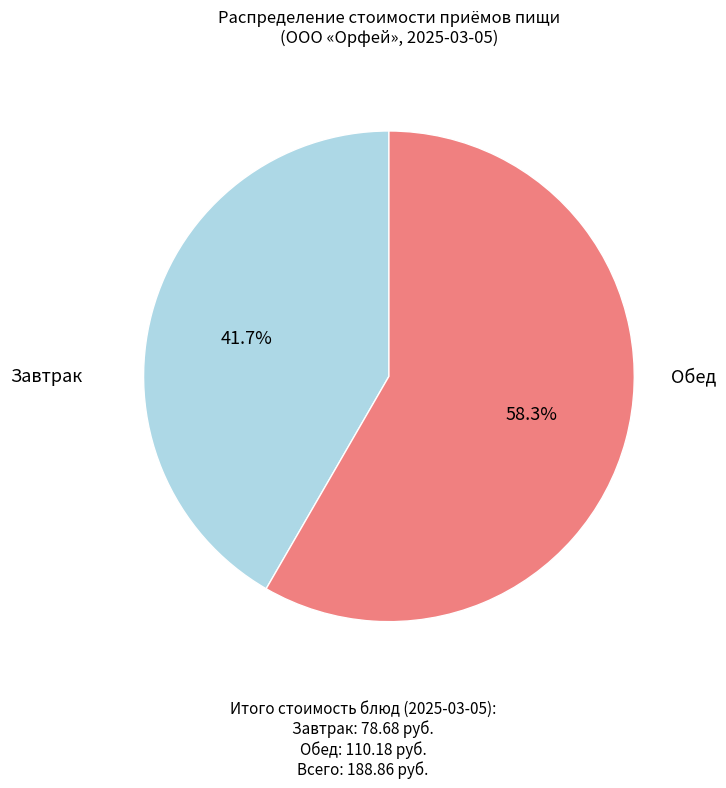

Is there a majority slice in this chart?

Yes